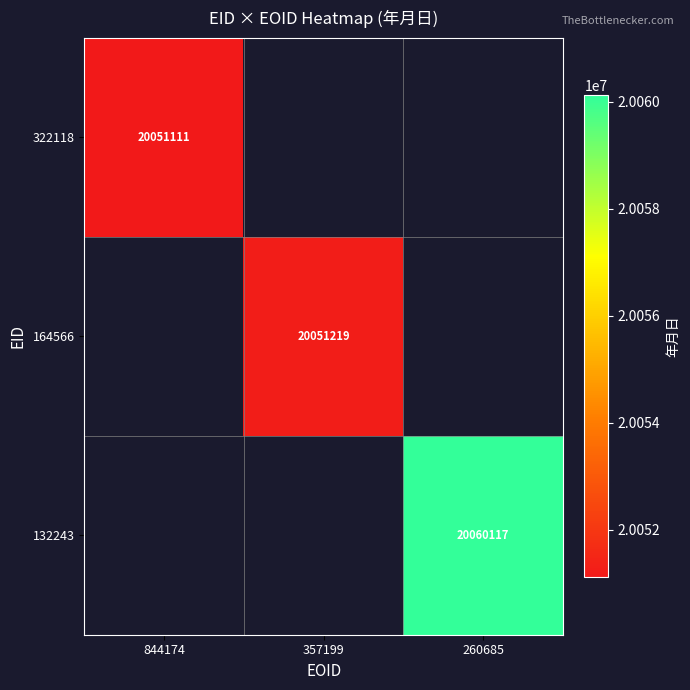

How many series are shown in this chart?

3